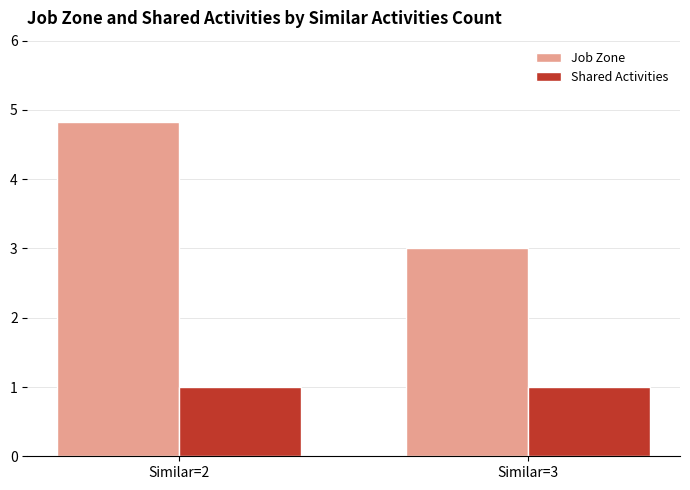

What is the sum of the Job Zone values at Similar=3 and Similar=2?

7.8